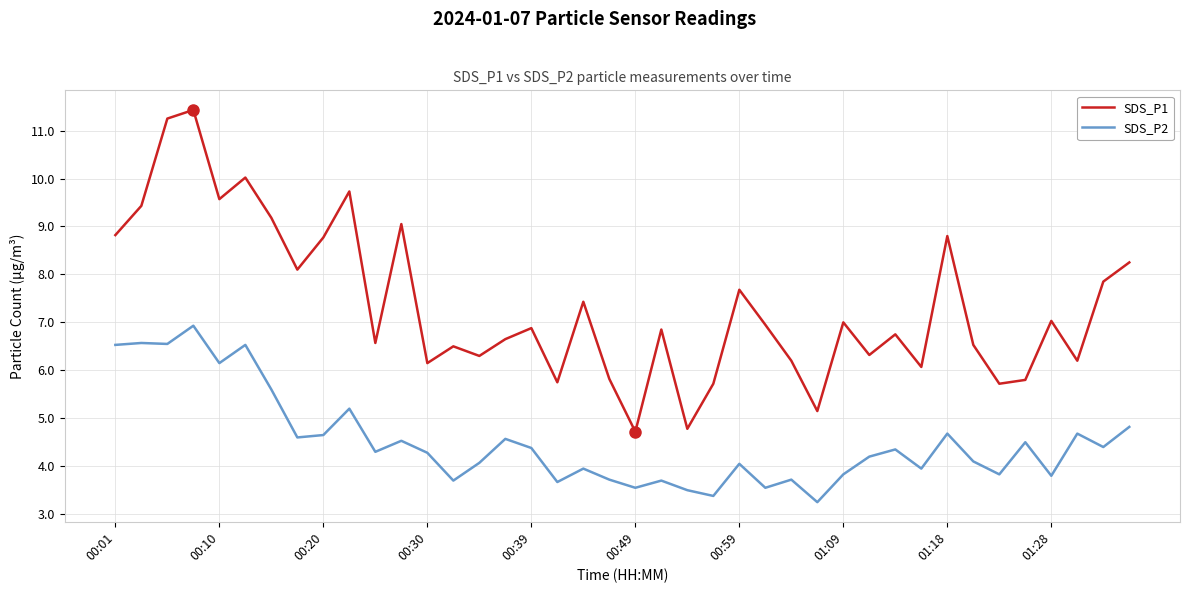

Which series has the largest total across all categories?

SDS_P1